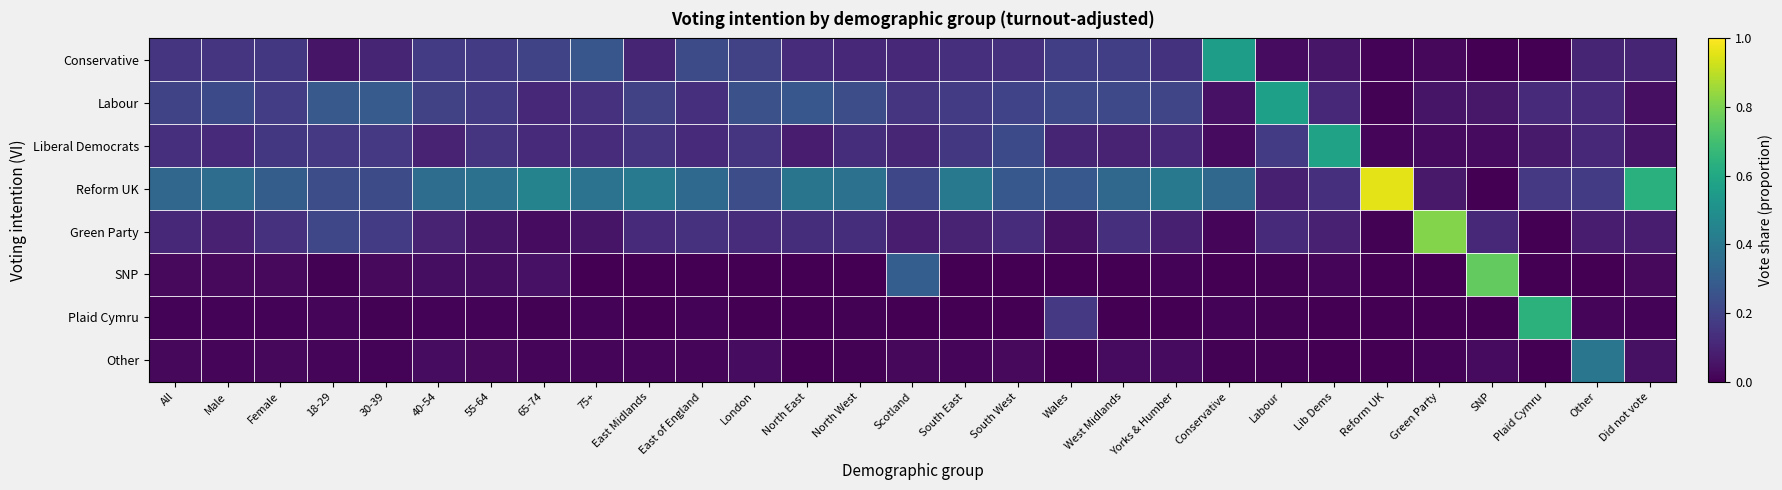

At how many categories does at least one series exceed 0?

29